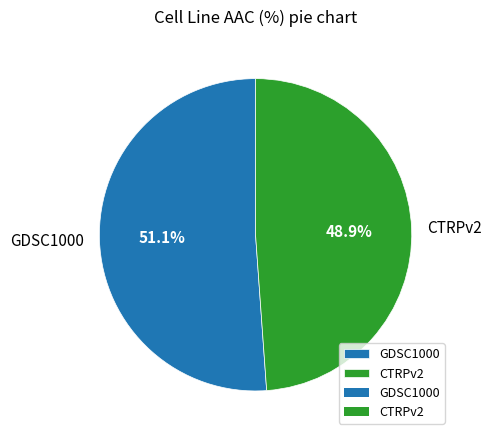

Which slice is the largest?

GDSC1000